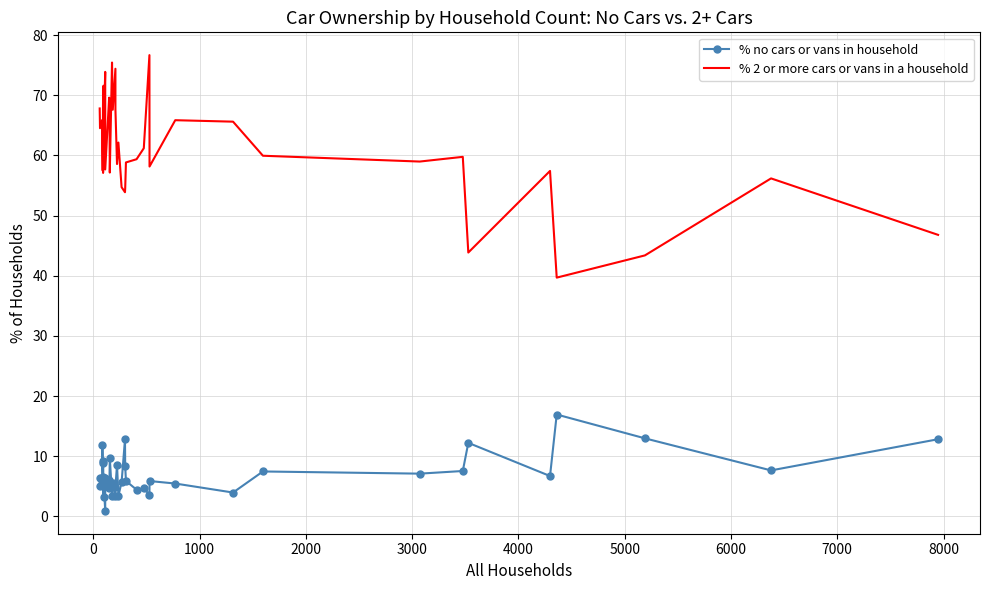

Which series has the largest total across all categories?

% 2 or more cars or vans in a household